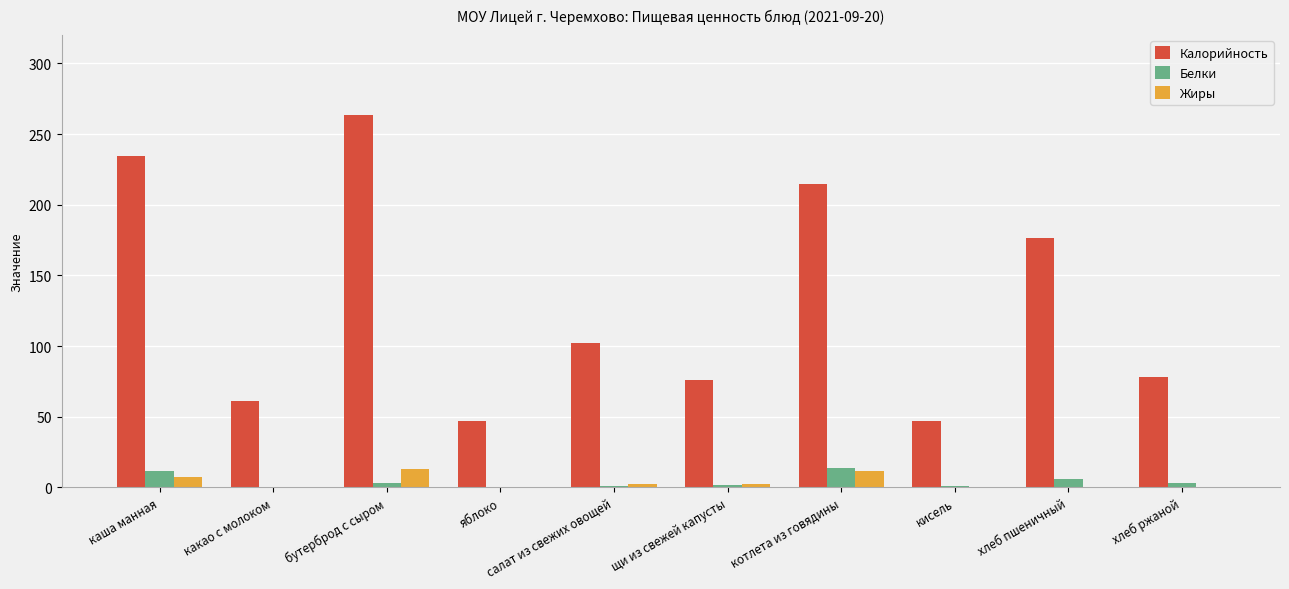

Count the number of categories in the chart.

10